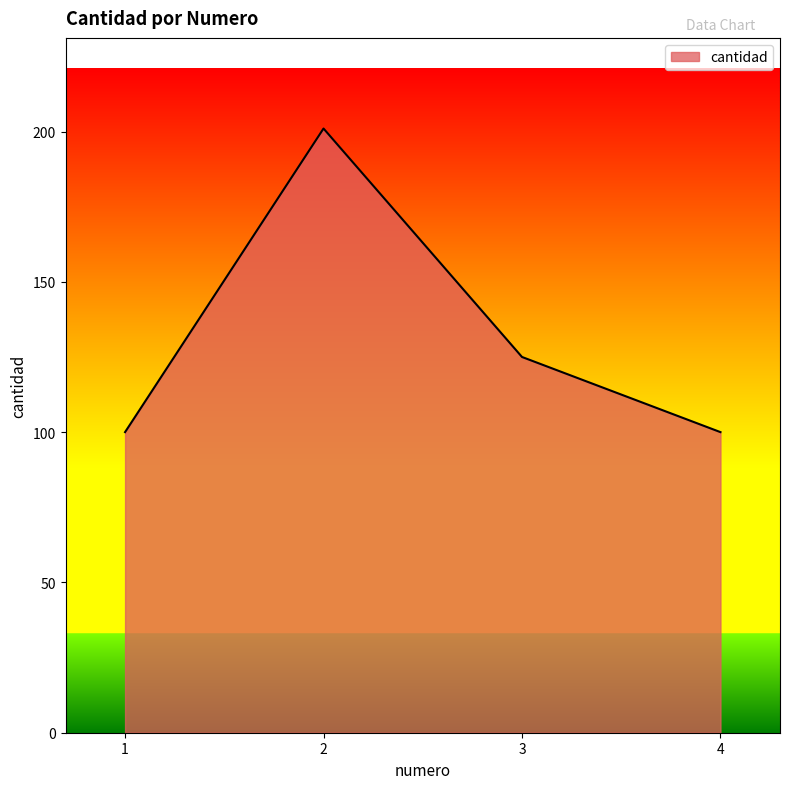

How many values are between 100 and 201?

4